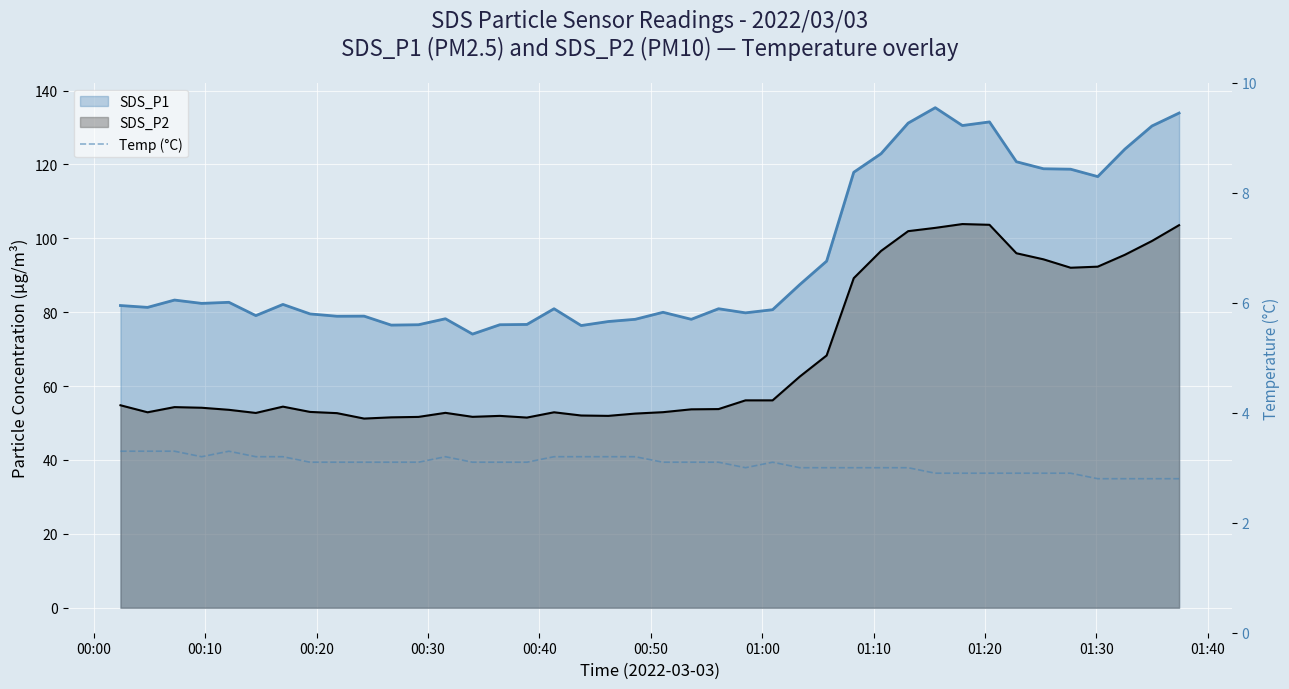

Is it true that the value at 38 is 1.6?

False